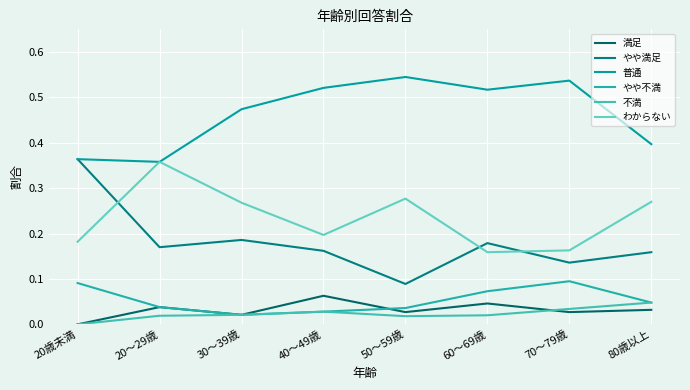

At which label does 満足 reach its minimum?

20歳未満